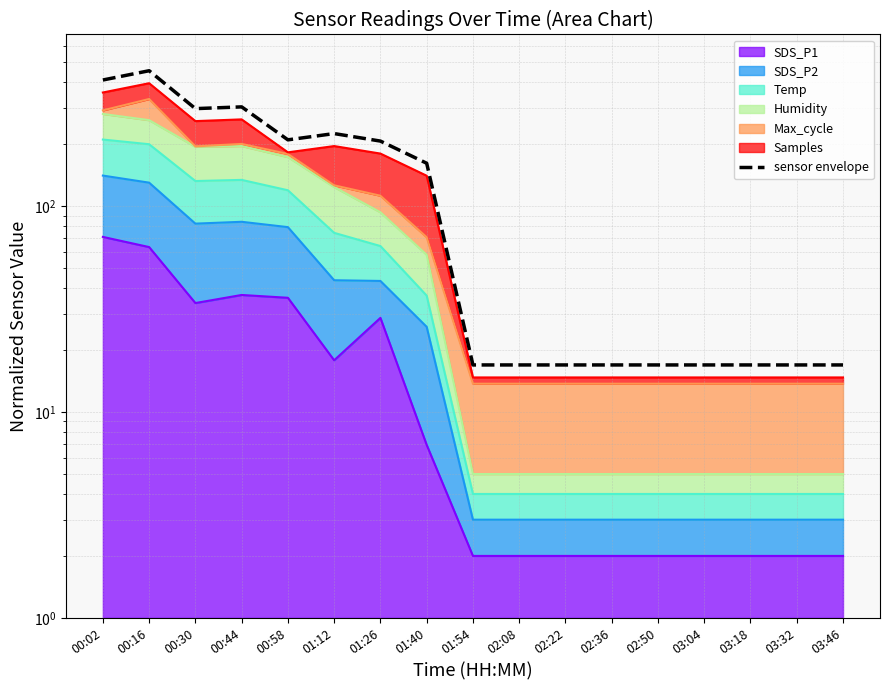

What position from the right is 02:22?

7